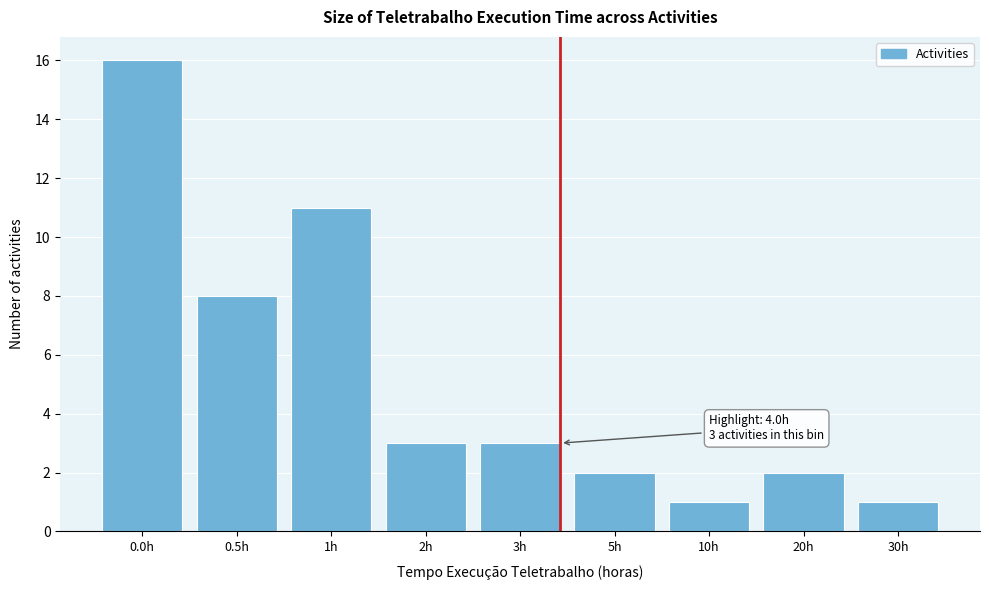

Reading left to right, transcribe all the data shown in this chart.

0.0h=16	0.5h=8	1h=11	2h=3	3h=3	5h=2	10h=1	20h=2	30h=1